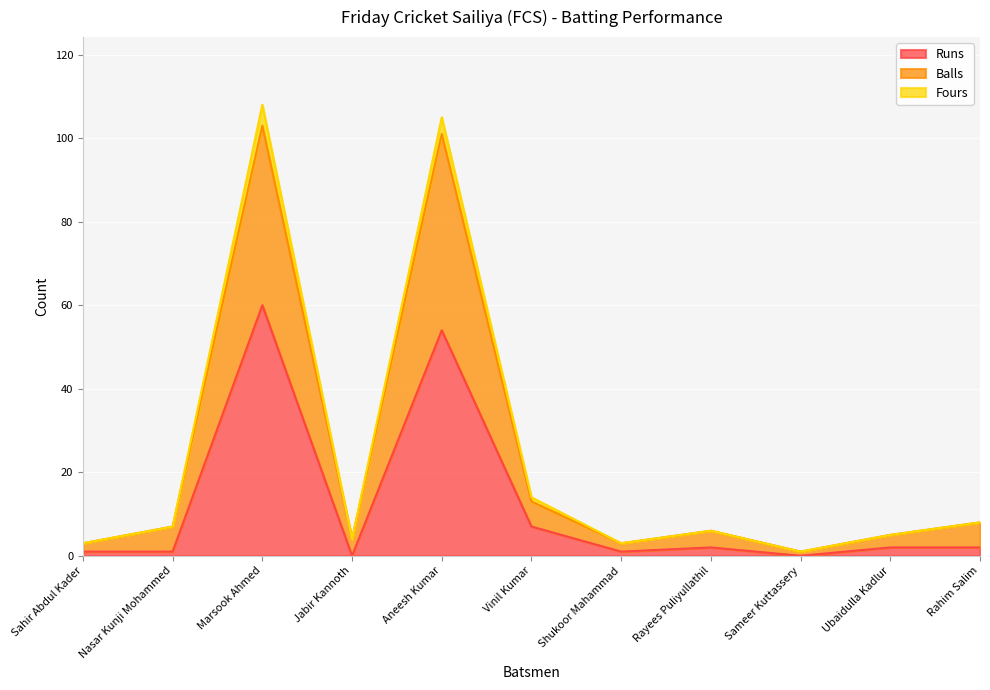

The value of Runs at Vinil Kumar is 12. True or false?

False